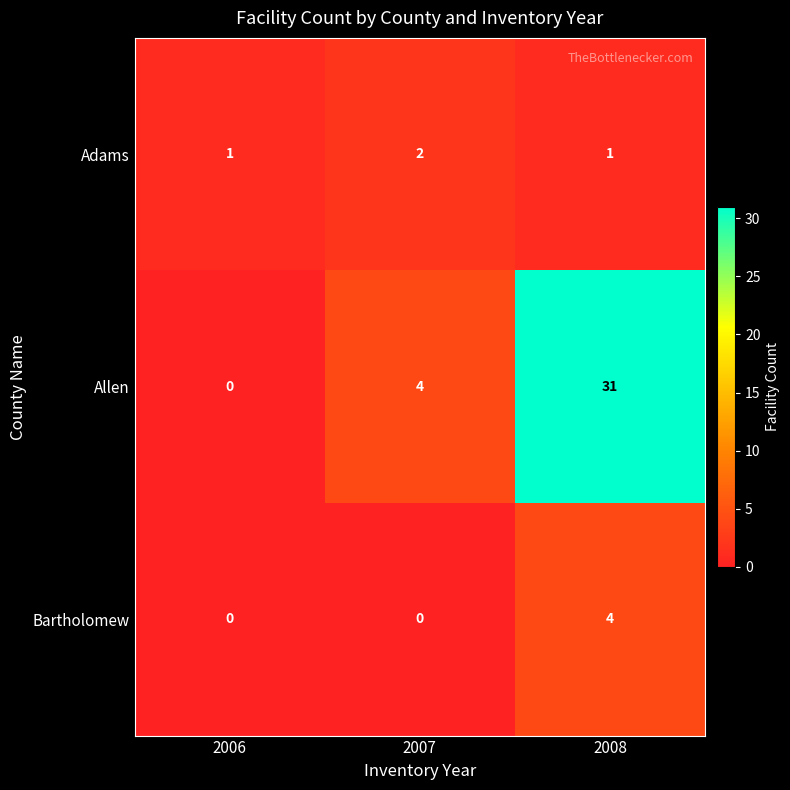

What is the sum of all Adams values?

4